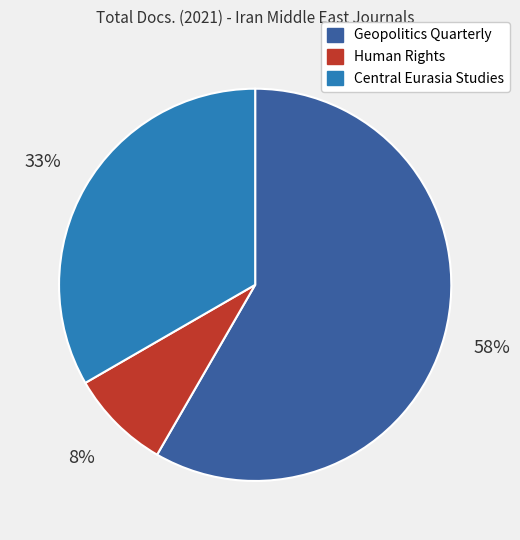

What is the ratio of the value at Central Eurasia Studies to the value at Geopolitics Quarterly?

0.6